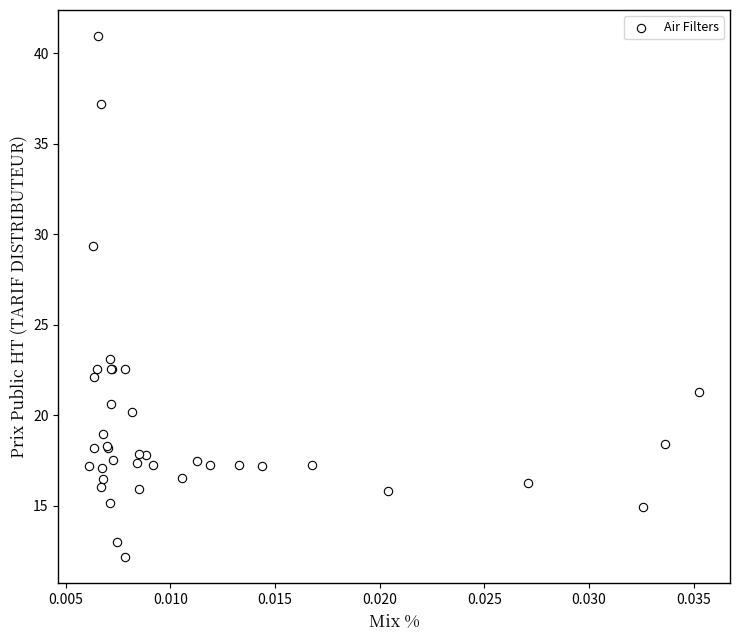

What Y value in the scatter plot is closest to 26?

23.1